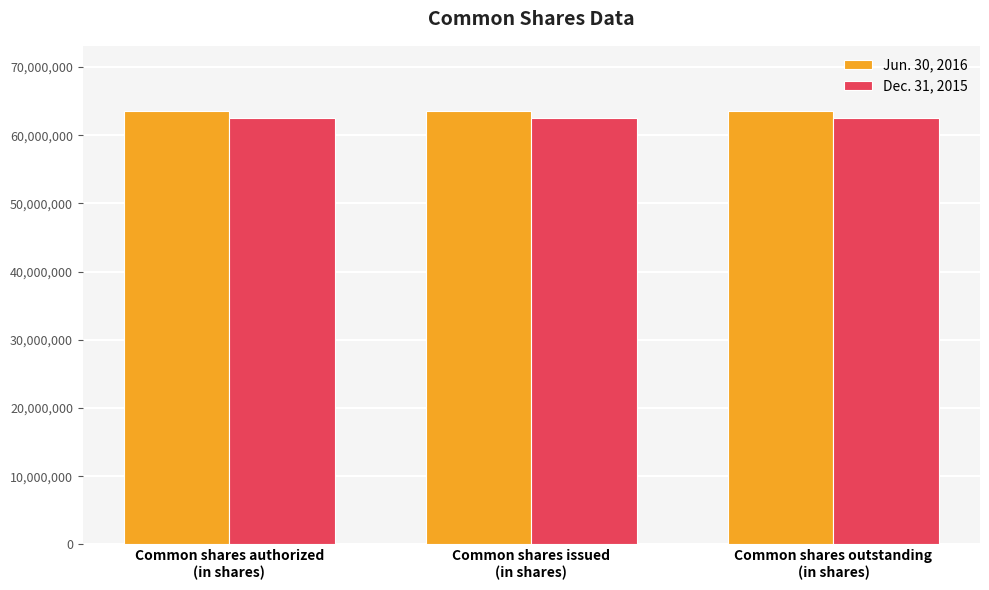

Is it true that Jun. 30, 2016 equals 63562863 at Common shares outstanding
(in shares)?

True